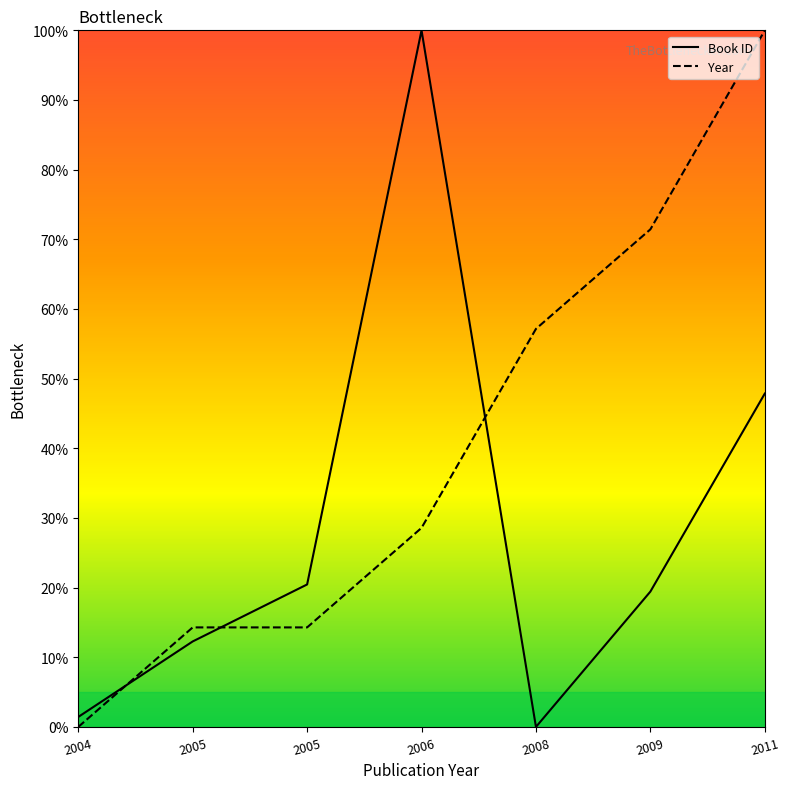

Rank the series at 2004 from lowest to highest value.

Year, Book ID